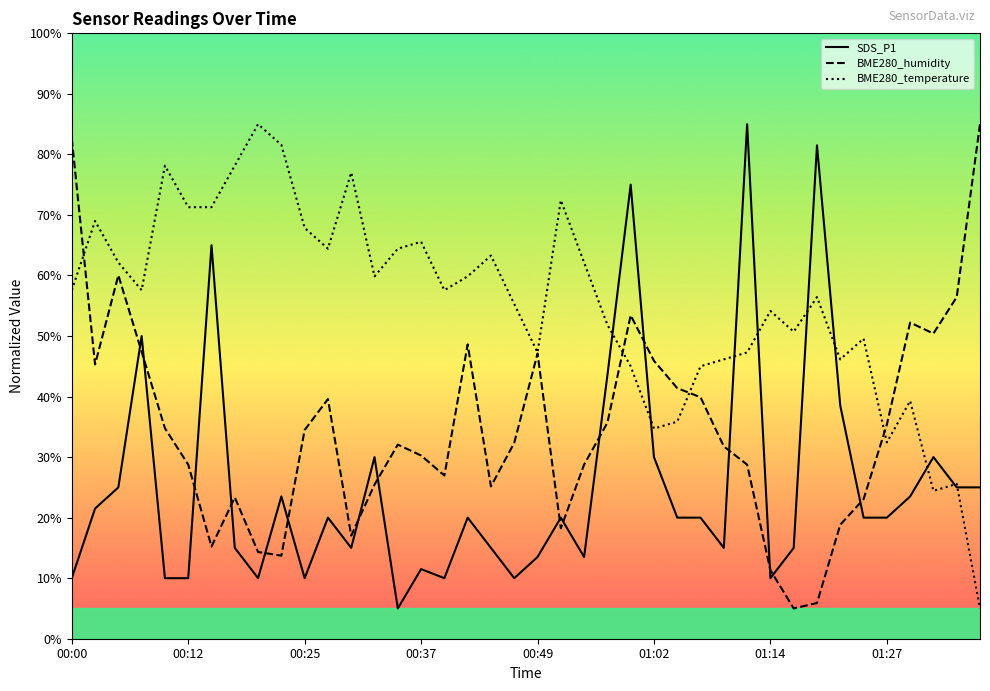

True or false: BME280_humidity has a value of 39.9 at 27.

True